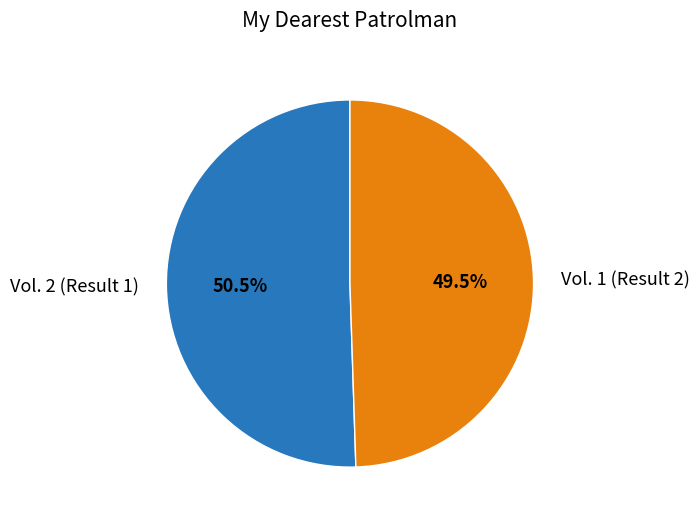

Which category has the smallest portion of the pie?

Vol. 1 (Result 2)